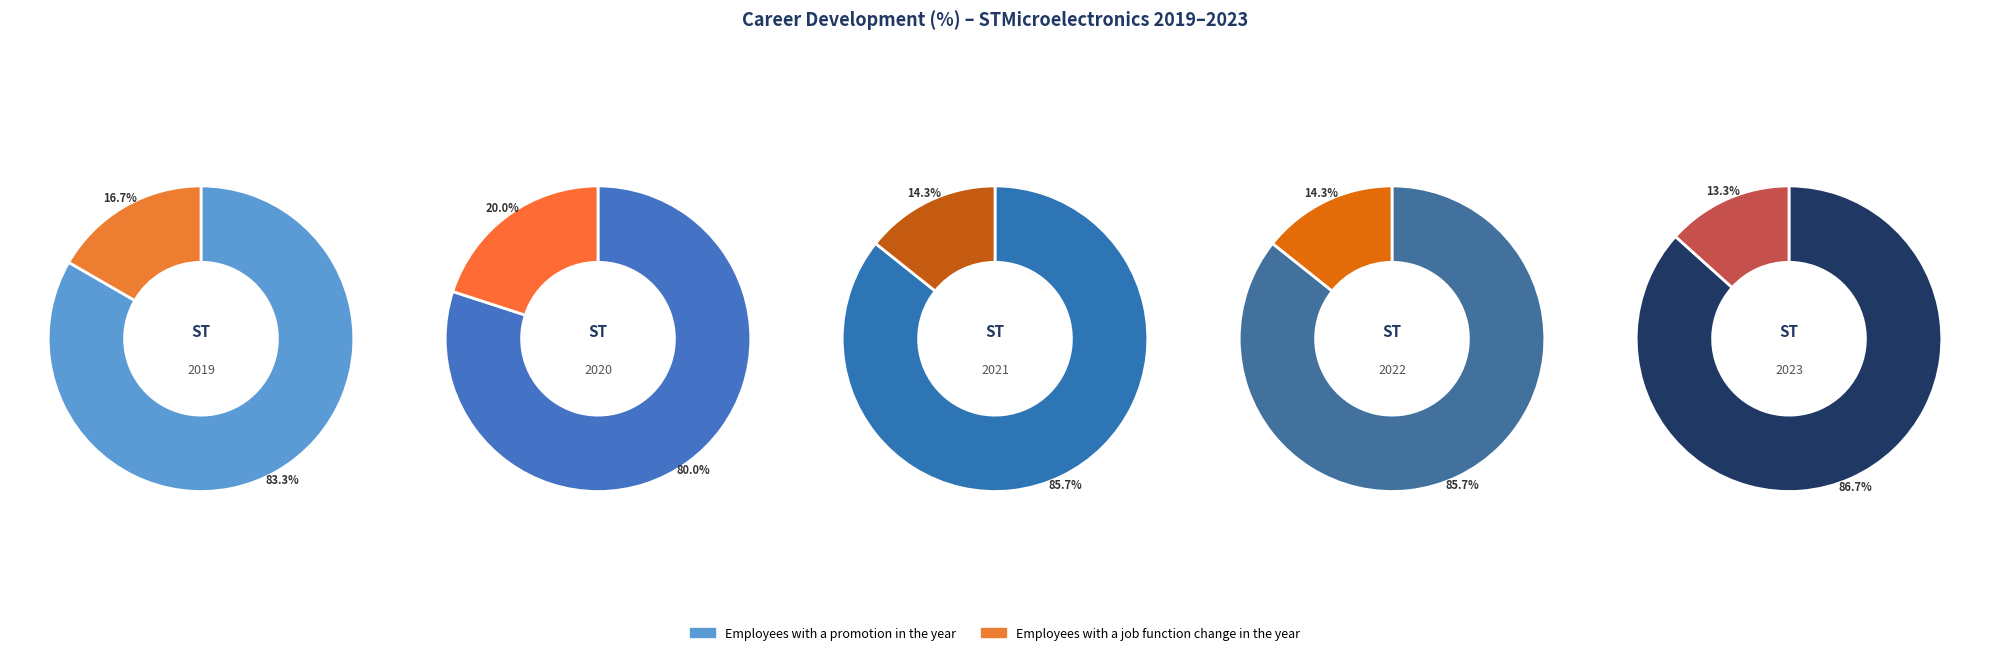

Which category has the biggest portion of the pie?

2023